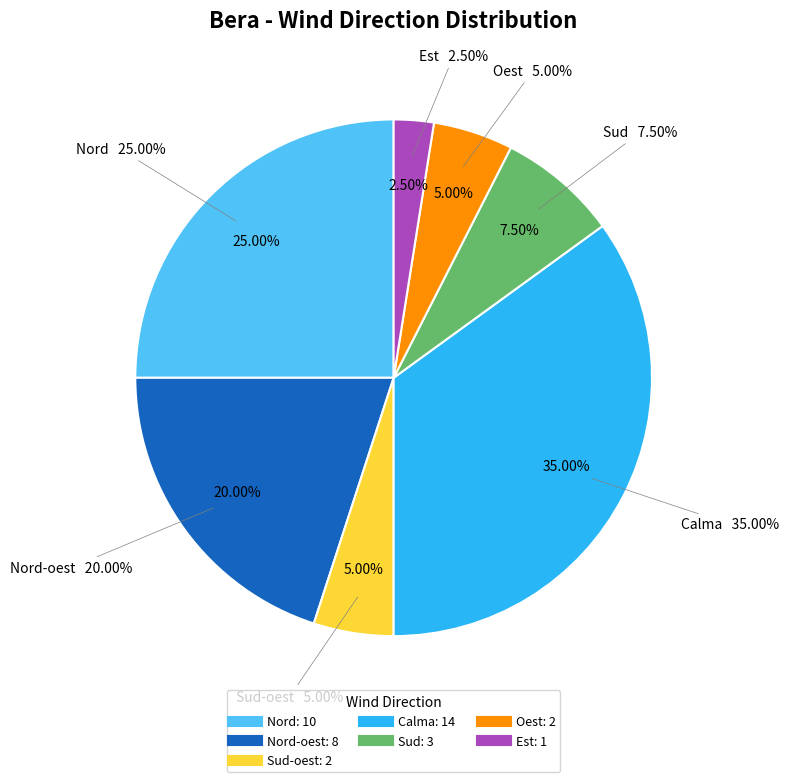

What portion of the pie excludes Est?

97.5%